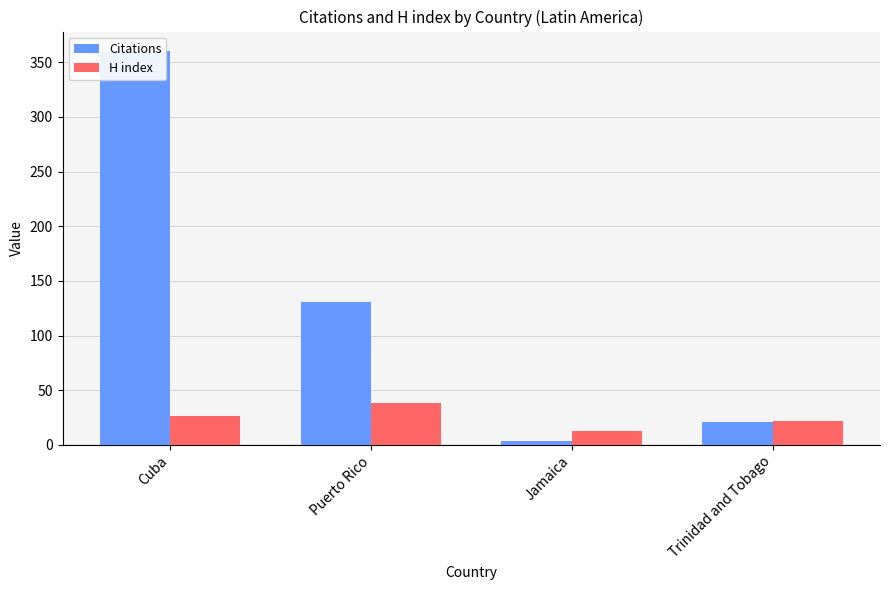

How many bars are there in each group?

2